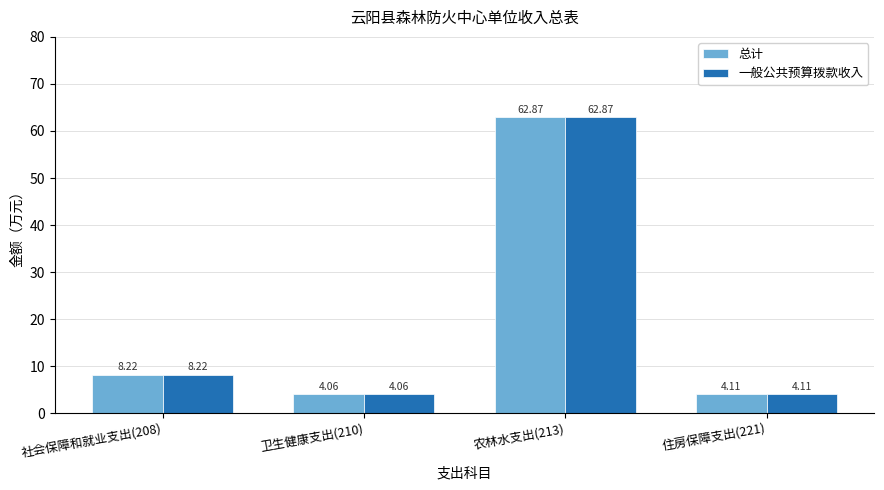

Are the bars horizontal?

No